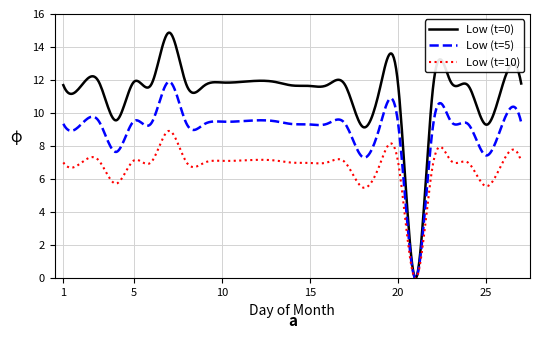

Does the chart display data point markers on the line(s)?

No